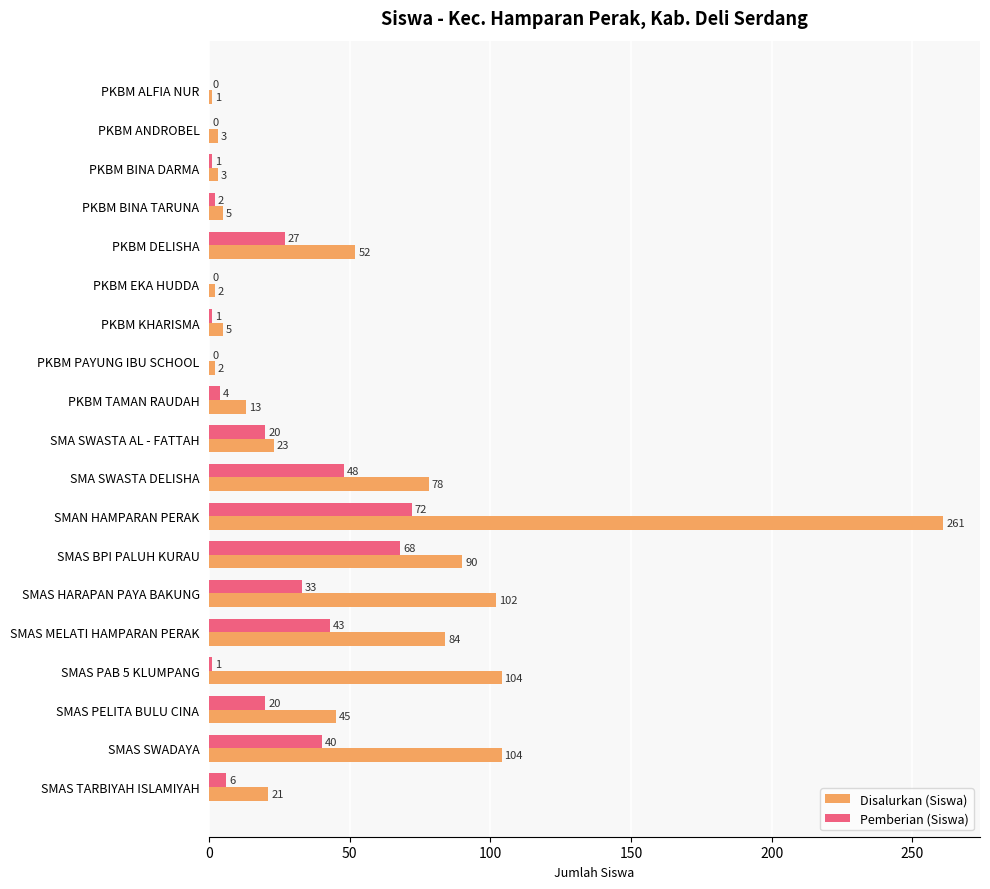

What is the sum of the Pemberian (Siswa) values at SMAS MELATI HAMPARAN PERAK and PKBM EKA HUDDA?

43